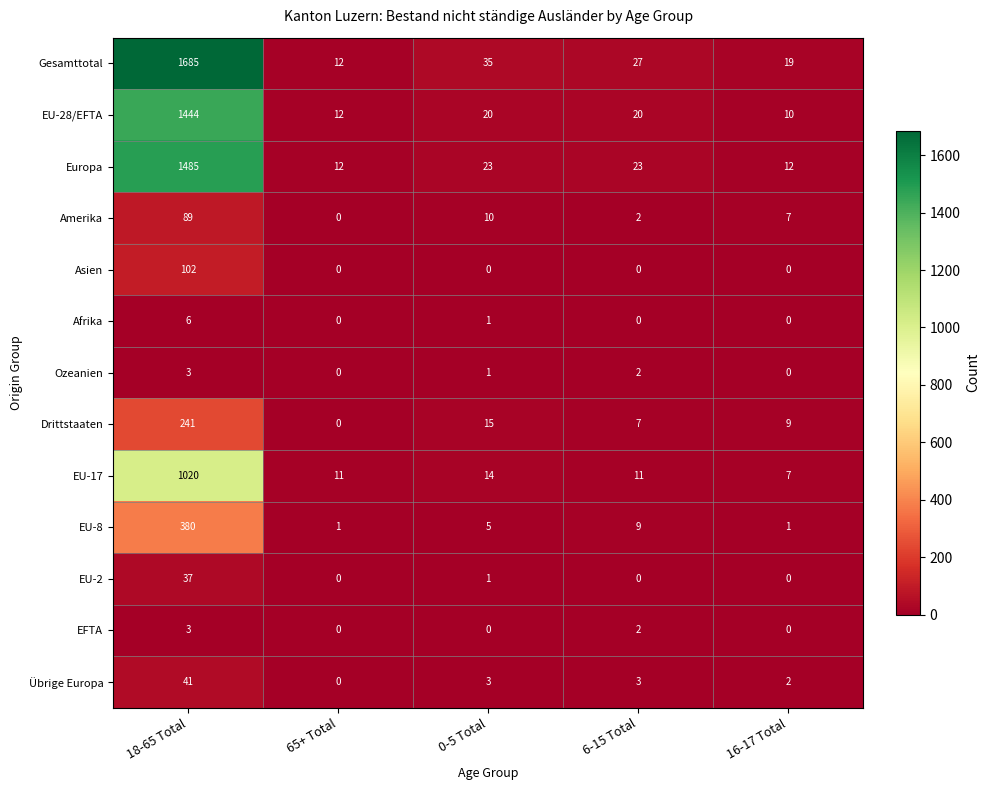

How many data points in Afrika are above 0?

2